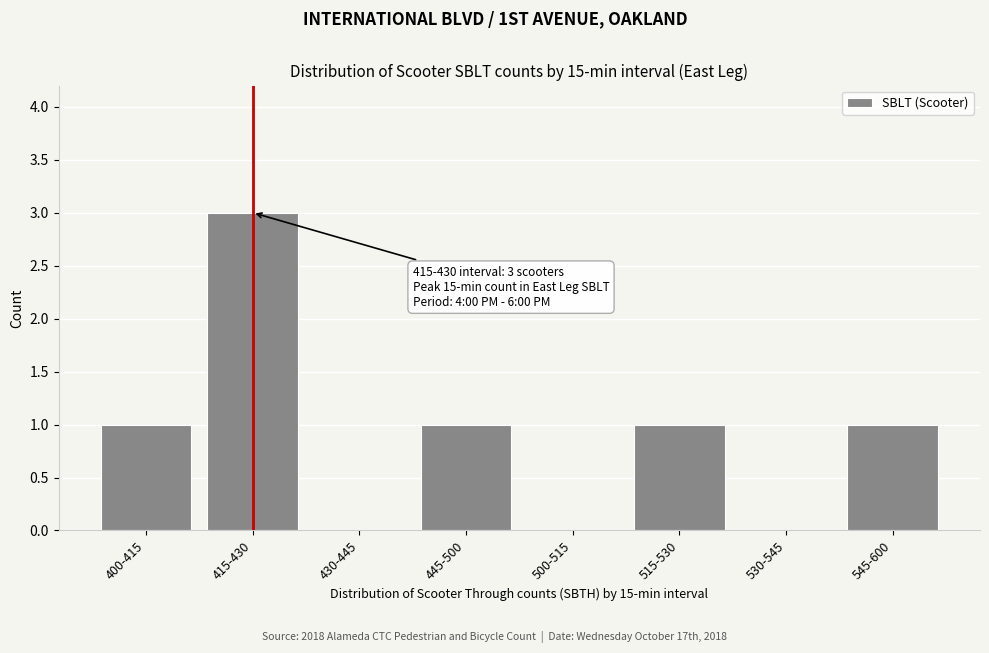

Reading left to right, list all the values displayed in this chart.

400-415=1	415-430=3	430-445=0	445-500=1	500-515=0	515-530=1	530-545=0	545-600=1